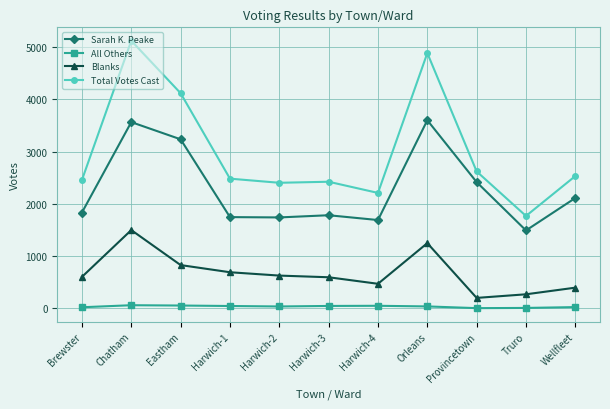

Rank the series by their average value, from lowest to highest.

All Others, Blanks, Sarah K. Peake, Total Votes Cast